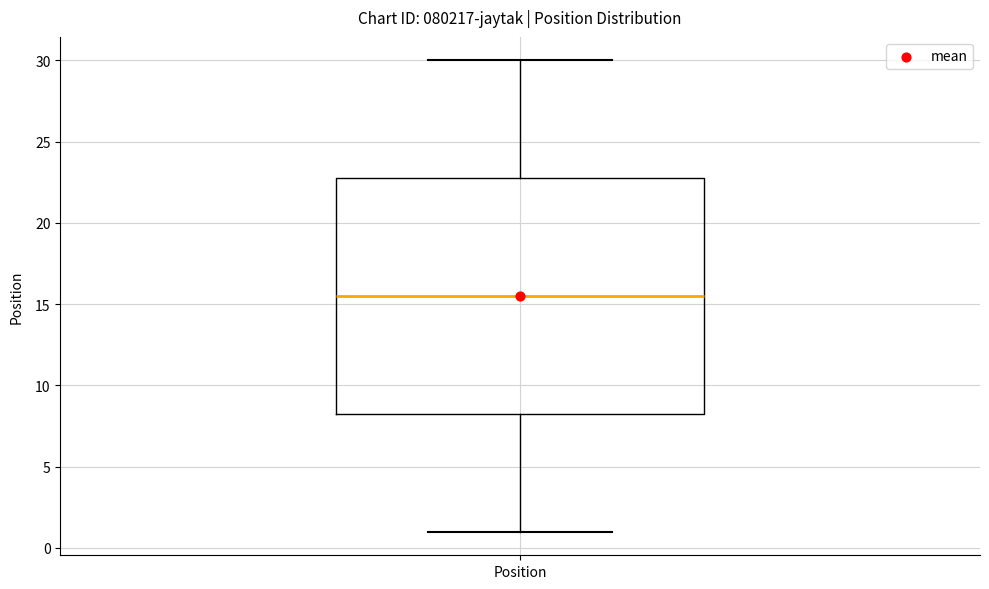

Read this box plot against the y-axis: the position of the median line, the range covered by the box, and the ends of both whiskers. The values are not printed on the chart, so give them approximately, as read against the axis.

median 15.5, box 8.5 to 23.0, whiskers 1.0 to 30.0